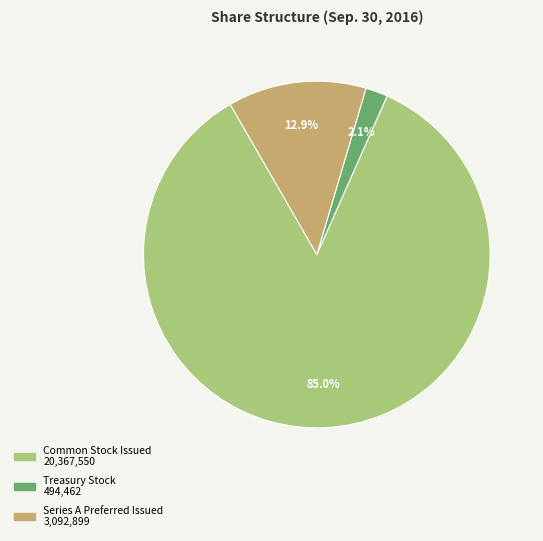

Which category has the smallest portion of the pie?

Treasury Stock